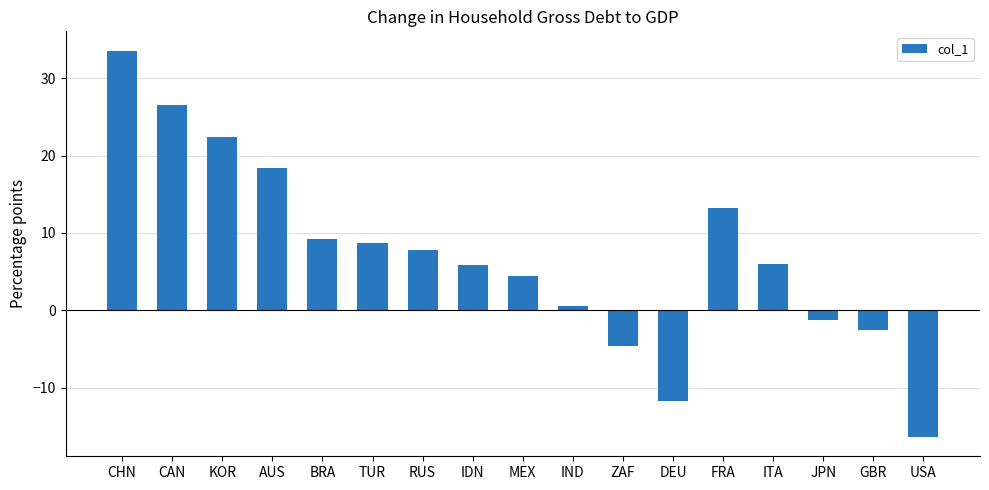

What is the approximate value at MEX?

4.4